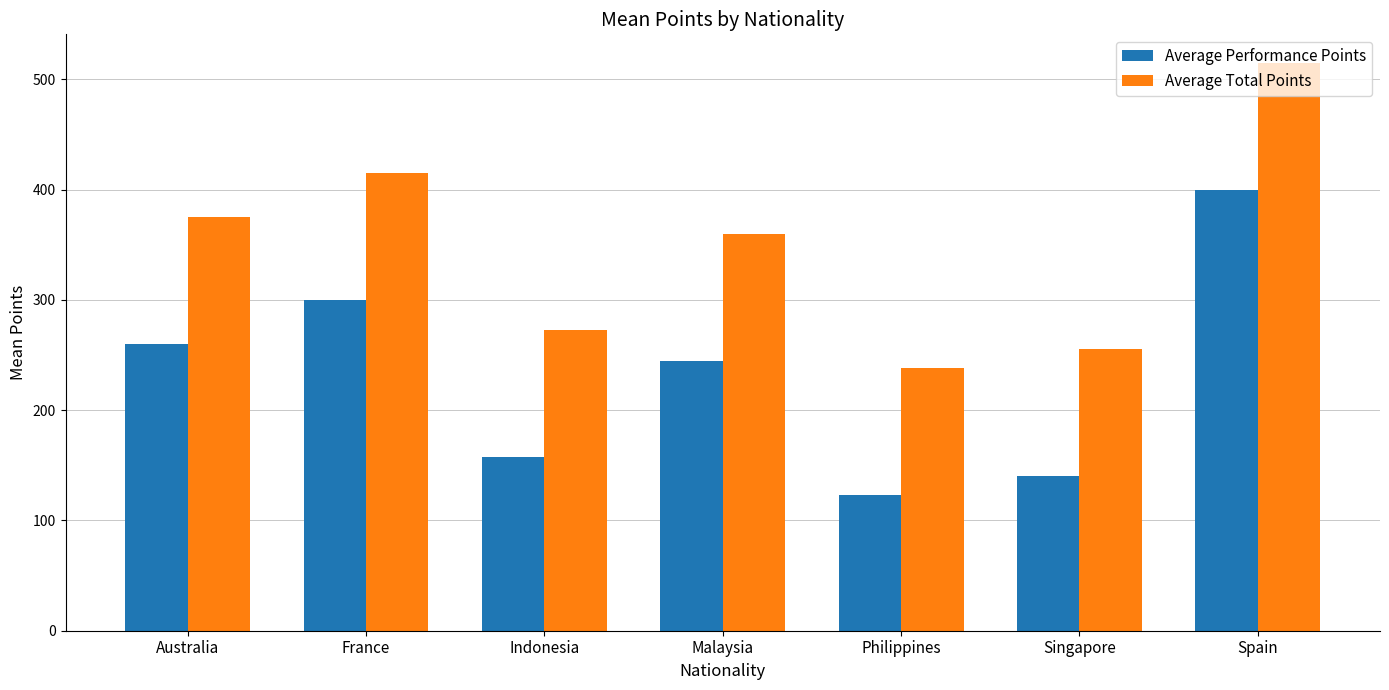

The value of Average Total Points at Spain is 515.0. True or false?

True